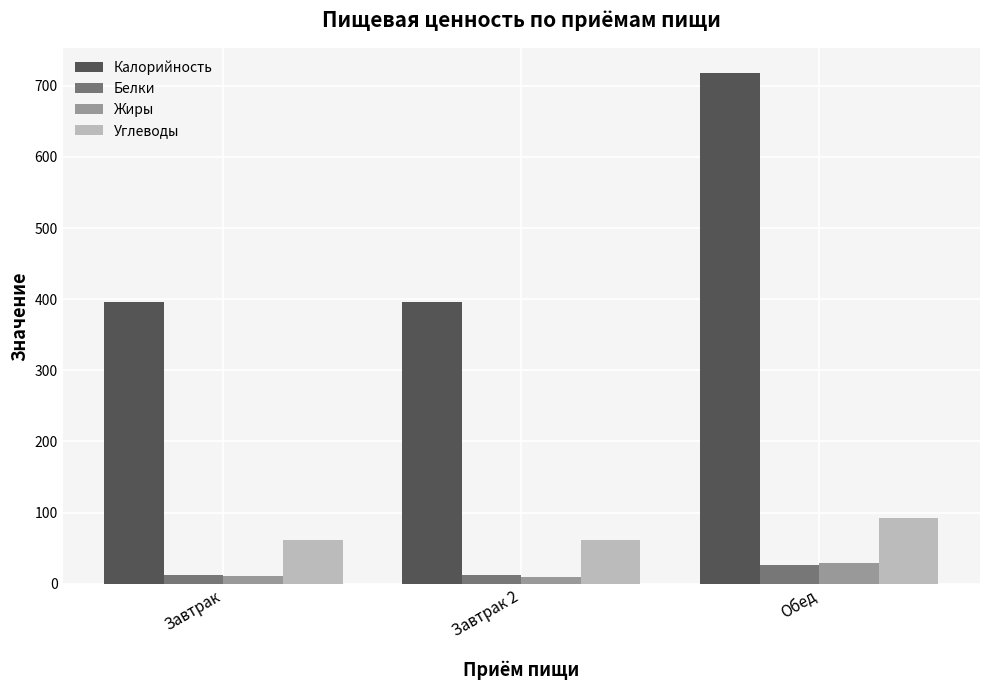

At which category does the chart reach its peak across all series?

Обед